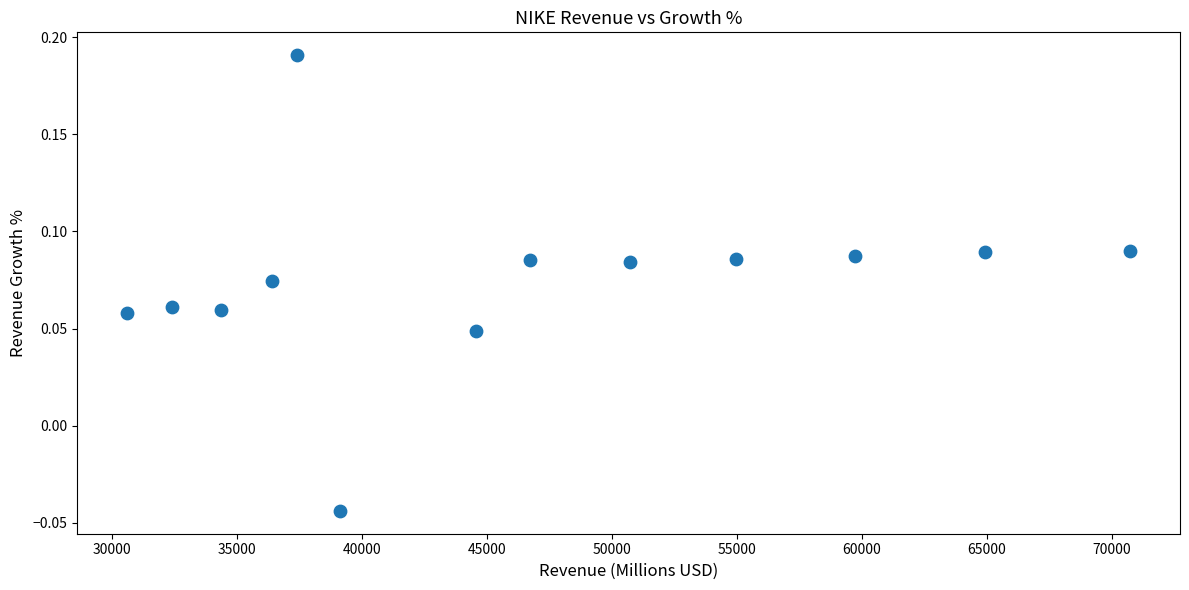

What is the range of X values (max minus min)?

40126.6